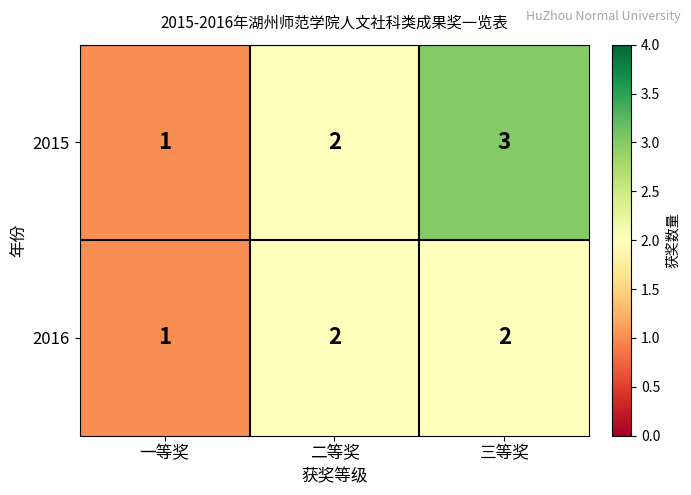

Which series has the largest range (max minus min)?

2015